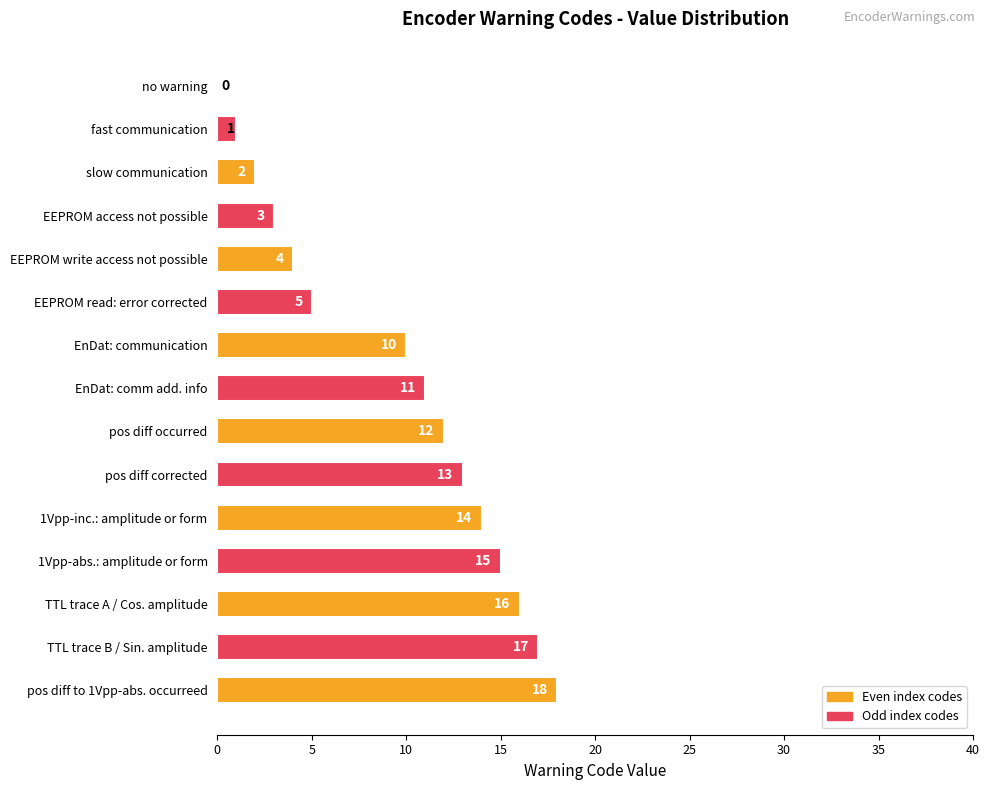

What is the ratio of the value at pos diff corrected to the value at 1Vpp-abs.: amplitude or form?

0.9